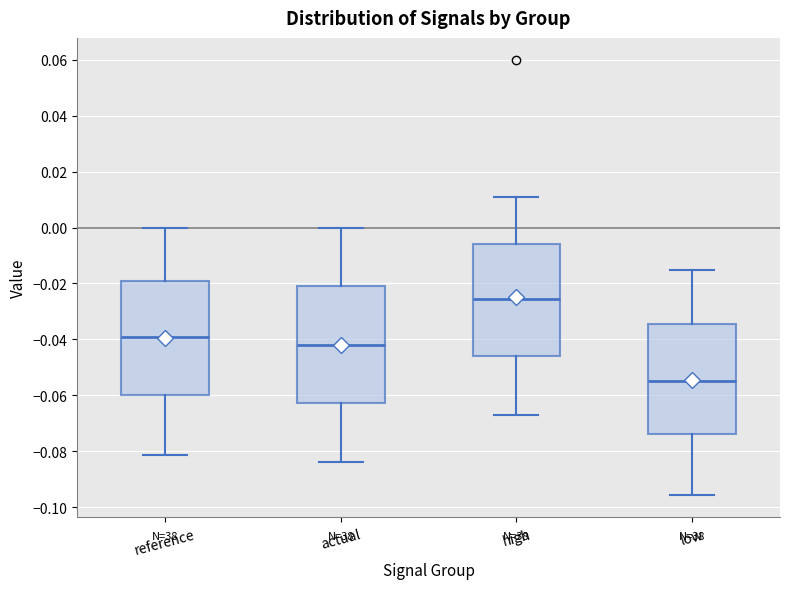

Reading left to right, transcribe this box plot: for each box, give where its median line is, the range the box spans, and where its two whiskers end, as read against the y-axis. The values are not printed on the chart, so give them approximately, as read against the axis.

reference: median -0.040, box -0.060 to -0.020, whiskers -0.082 to 0.000
actual: median -0.042, box -0.062 to -0.020, whiskers -0.084 to 0.000
high: median -0.026, box -0.046 to -0.006, whiskers -0.068 to 0.010
low: median -0.054, box -0.074 to -0.034, whiskers -0.096 to -0.016